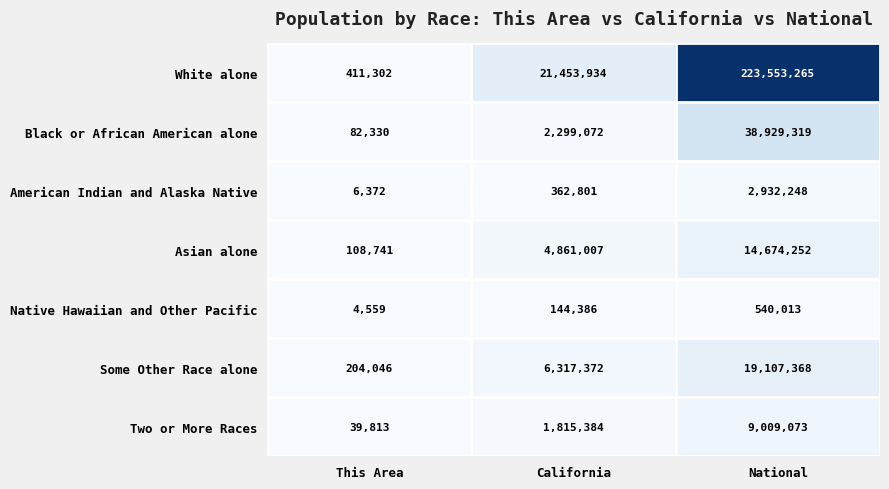

Which series has the largest range (max minus min)?

White alone